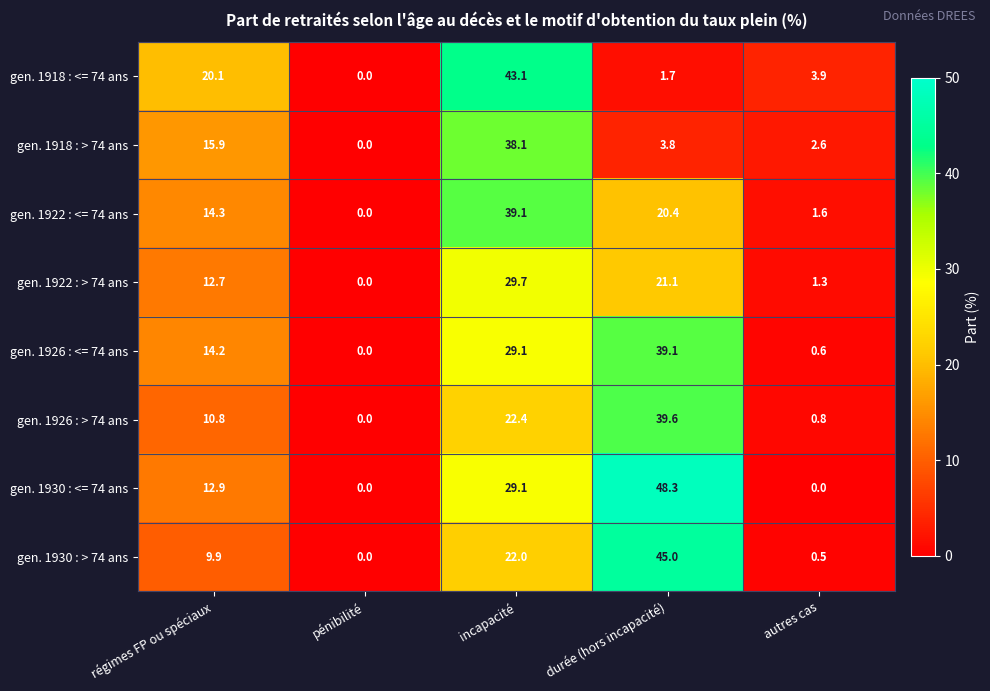

Is it true that gen. 1922 : <= 74 ans equals 39.1 at incapacité?

True